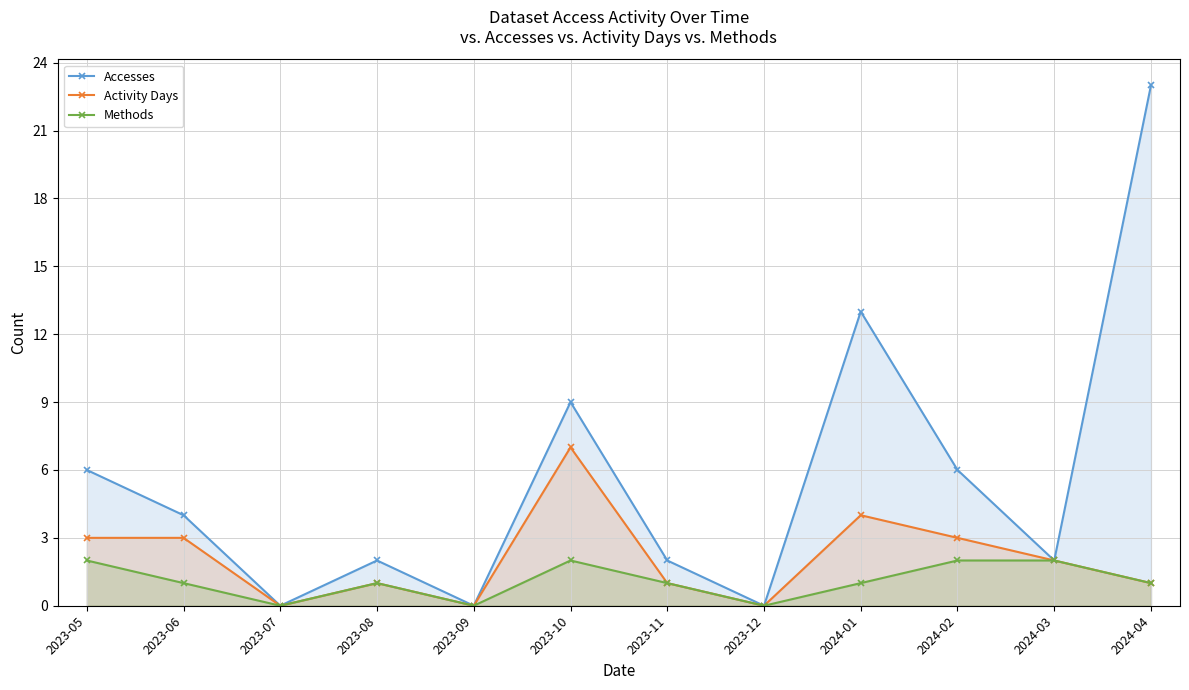

What is the difference between the second highest and minimum values in the Methods series?

2